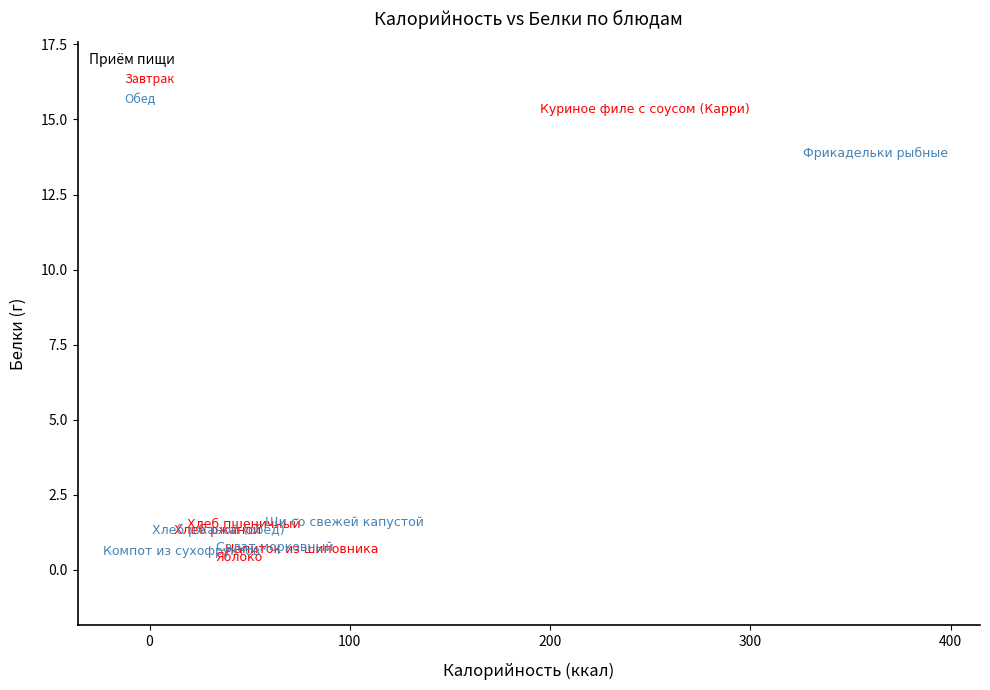

What are all the series names shown in the legend?

Завтрак, Обед